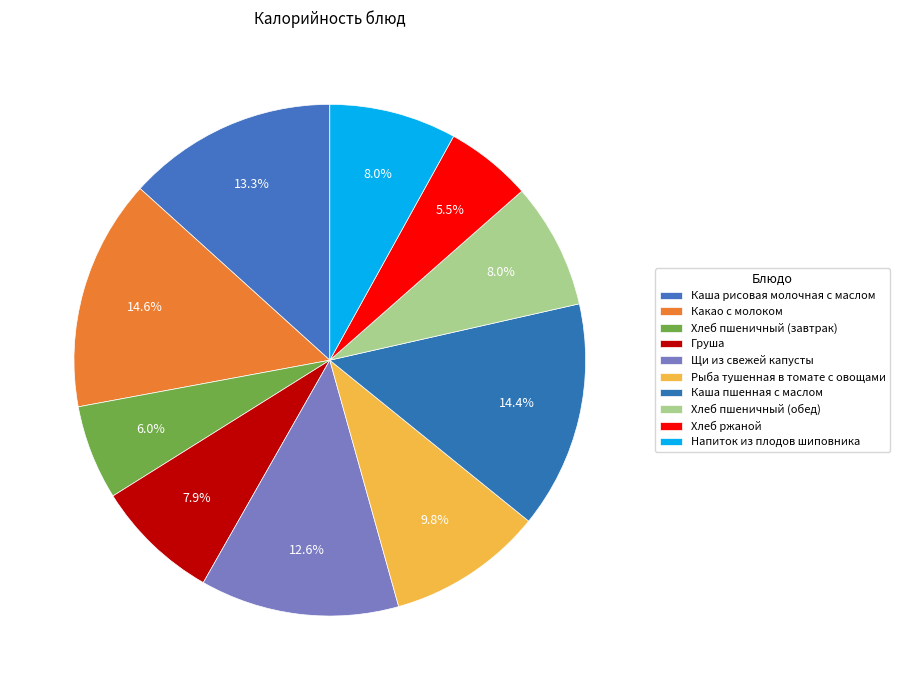

To the nearest percent, what is the difference between the Хлеб ржаной and Хлеб пшеничный (завтрак) slice percentages?

1%